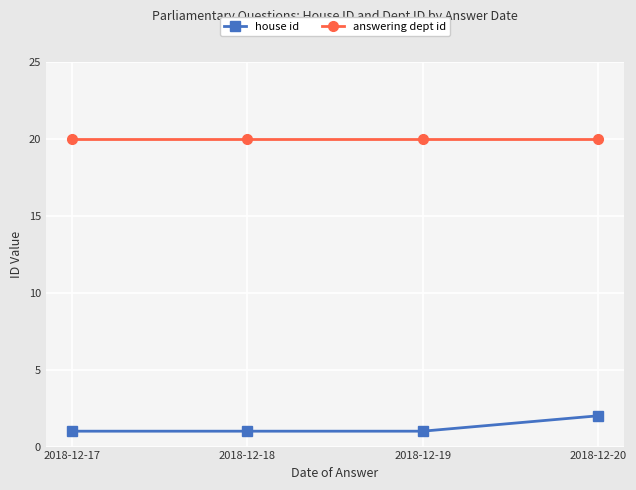

List the series in order of their overall mean, highest first.

answering dept id, house id